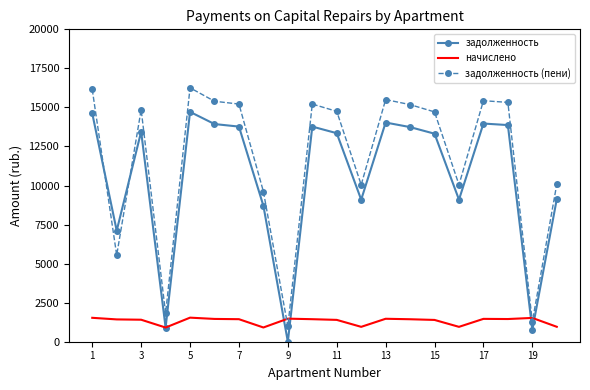

Which series ends up on top after the final intersection of задолженность (пени) and задолженность?

задолженность (пени)